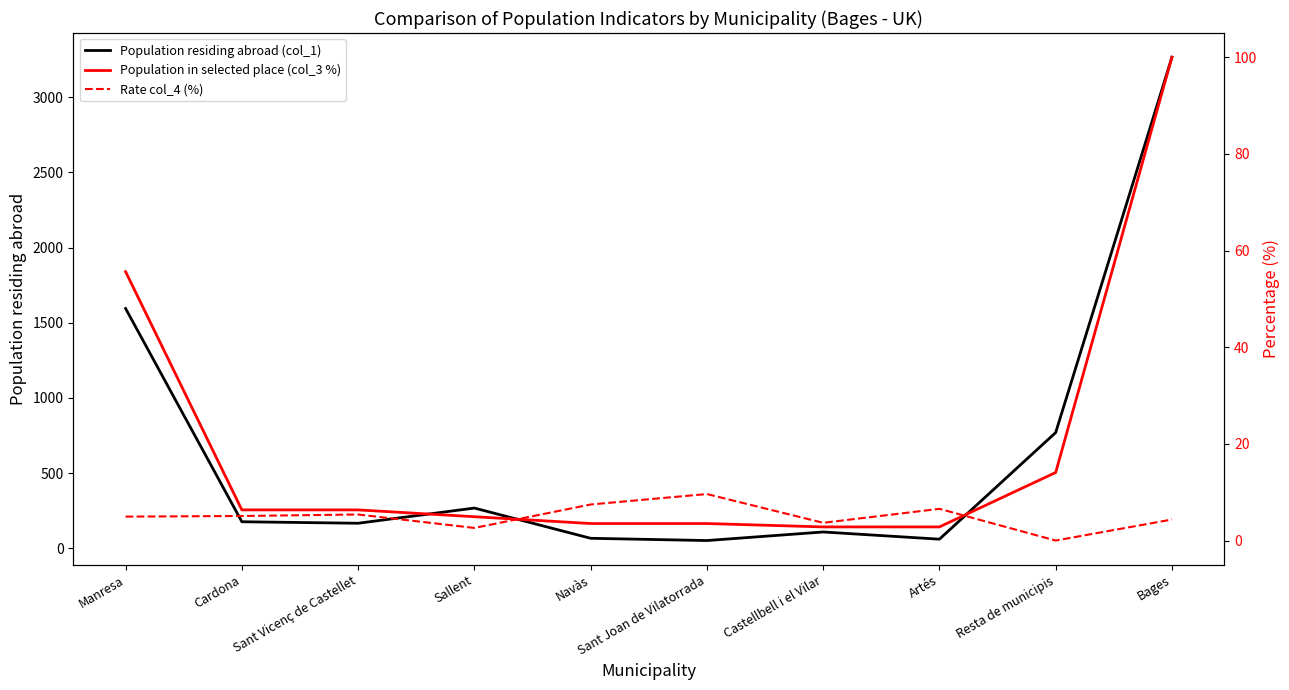

In Population residing abroad (col_1), how many points are lower than both neighbors (excluding endpoints)?

3